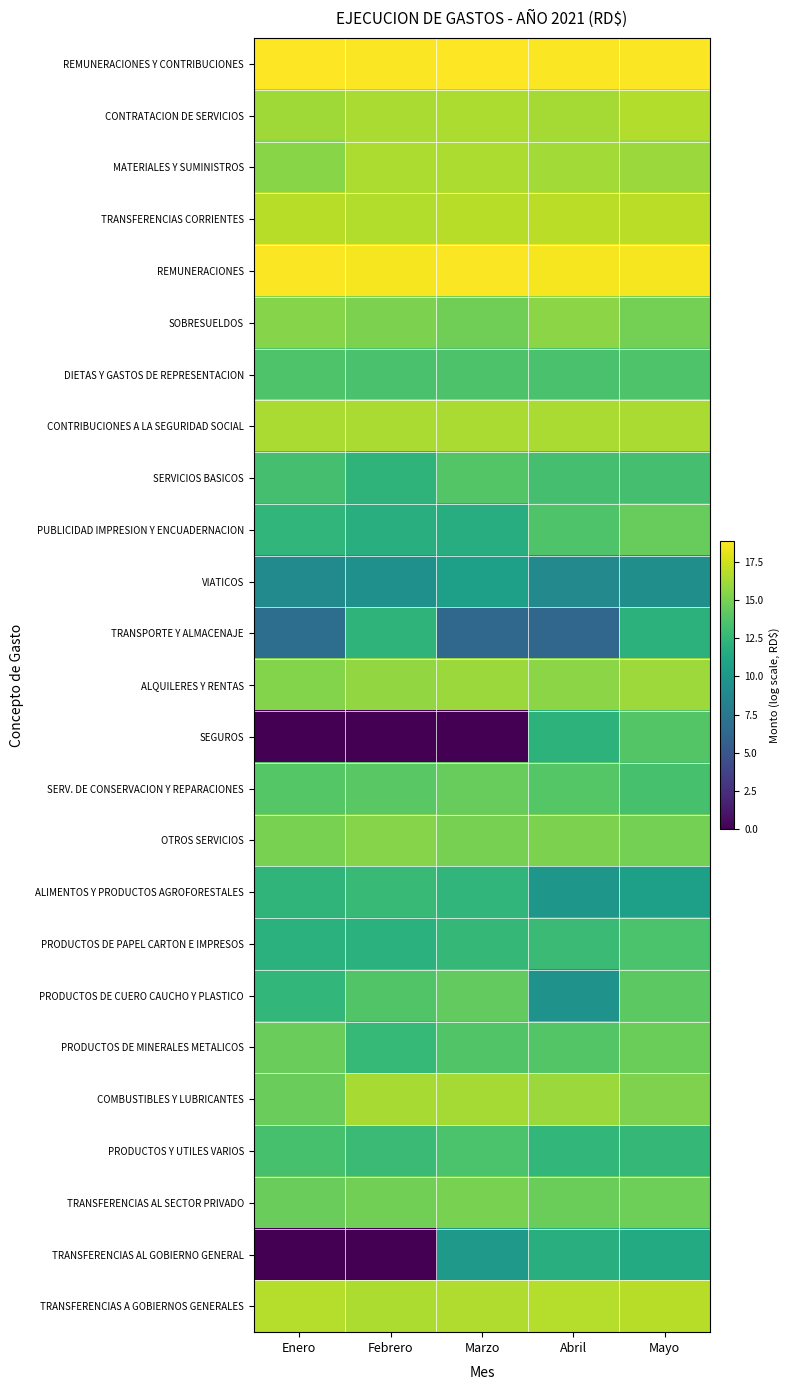

Reading left to right, what are all the values shown in this chart?

REMUNERACIONES Y CONTRIBUCIONES: Enero=18.9	Febrero=18.7	Marzo=18.8	Abril=18.8	Mayo=18.8
CONTRATACION DE SERVICIOS: Enero=16.1	Febrero=16.5	Marzo=16.5	Abril=16.3	Mayo=16.7
MATERIALES Y SUMINISTROS: Enero=15.5	Febrero=16.5	Marzo=16.6	Abril=16.2	Mayo=16.0
TRANSFERENCIAS CORRIENTES: Enero=16.8	Febrero=16.7	Marzo=16.8	Abril=16.9	Mayo=16.9
REMUNERACIONES: Enero=18.7	Febrero=18.6	Marzo=18.7	Abril=18.6	Mayo=18.6
SOBRESUELDOS: Enero=15.4	Febrero=15.1	Marzo=14.8	Abril=15.6	Mayo=14.9
DIETAS Y GASTOS DE REPRESENTACION: Enero=13.6	Febrero=13.5	Marzo=13.6	Abril=13.4	Mayo=13.7
CONTRIBUCIONES A LA SEGURIDAD SOCIAL: Enero=16.4	Febrero=16.5	Marzo=16.5	Abril=16.5	Mayo=16.4
SERVICIOS BASICOS: Enero=13.3	Febrero=12.3	Marzo=13.8	Abril=13.3	Mayo=13.3
PUBLICIDAD IMPRESION Y ENCUADERNACION: Enero=12.4	Febrero=11.8	Marzo=11.8	Abril=13.7	Mayo=14.5
VIATICOS: Enero=8.9	Febrero=9.5	Marzo=10.7	Abril=8.9	Mayo=9.4
TRANSPORTE Y ALMACENAJE: Enero=6.8	Febrero=12.2	Marzo=6.4	Abril=6.2	Mayo=12.1
ALQUILERES Y RENTAS: Enero=15.4	Febrero=15.8	Marzo=16.0	Abril=15.6	Mayo=16.1
SEGUROS: Enero=0.0	Febrero=0.0	Marzo=0.0	Abril=12.2	Mayo=13.8
SERV. DE CONSERVACION Y REPARACIONES: Enero=13.9	Febrero=14.1	Marzo=14.5	Abril=13.9	Mayo=13.4
OTROS SERVICIOS: Enero=15.1	Febrero=15.4	Marzo=15.0	Abril=15.1	Mayo=14.9
ALIMENTOS Y PRODUCTOS AGROFORESTALES: Enero=12.3	Febrero=12.7	Marzo=12.4	Abril=10.0	Mayo=10.7
PRODUCTOS DE PAPEL CARTON E IMPRESOS: Enero=12.0	Febrero=12.0	Marzo=12.6	Abril=12.8	Mayo=13.5
PRODUCTOS DE CUERO CAUCHO Y PLASTICO: Enero=12.5	Febrero=13.7	Marzo=14.4	Abril=9.6	Mayo=14.1
PRODUCTOS DE MINERALES METALICOS: Enero=14.6	Febrero=12.6	Marzo=13.8	Abril=13.8	Mayo=14.6
COMBUSTIBLES Y LUBRICANTES: Enero=14.5	Febrero=16.4	Marzo=16.3	Abril=16.1	Mayo=15.3
PRODUCTOS Y UTILES VARIOS: Enero=13.4	Febrero=12.9	Marzo=13.6	Abril=12.5	Mayo=12.6
TRANSFERENCIAS AL SECTOR PRIVADO: Enero=14.6	Febrero=14.8	Marzo=15.1	Abril=14.6	Mayo=14.7
TRANSFERENCIAS AL GOBIERNO GENERAL: Enero=0.0	Febrero=0.0	Marzo=10.1	Abril=11.9	Mayo=11.5
TRANSFERENCIAS A GOBIERNOS GENERALES: Enero=16.7	Febrero=16.5	Marzo=16.6	Abril=16.8	Mayo=16.8